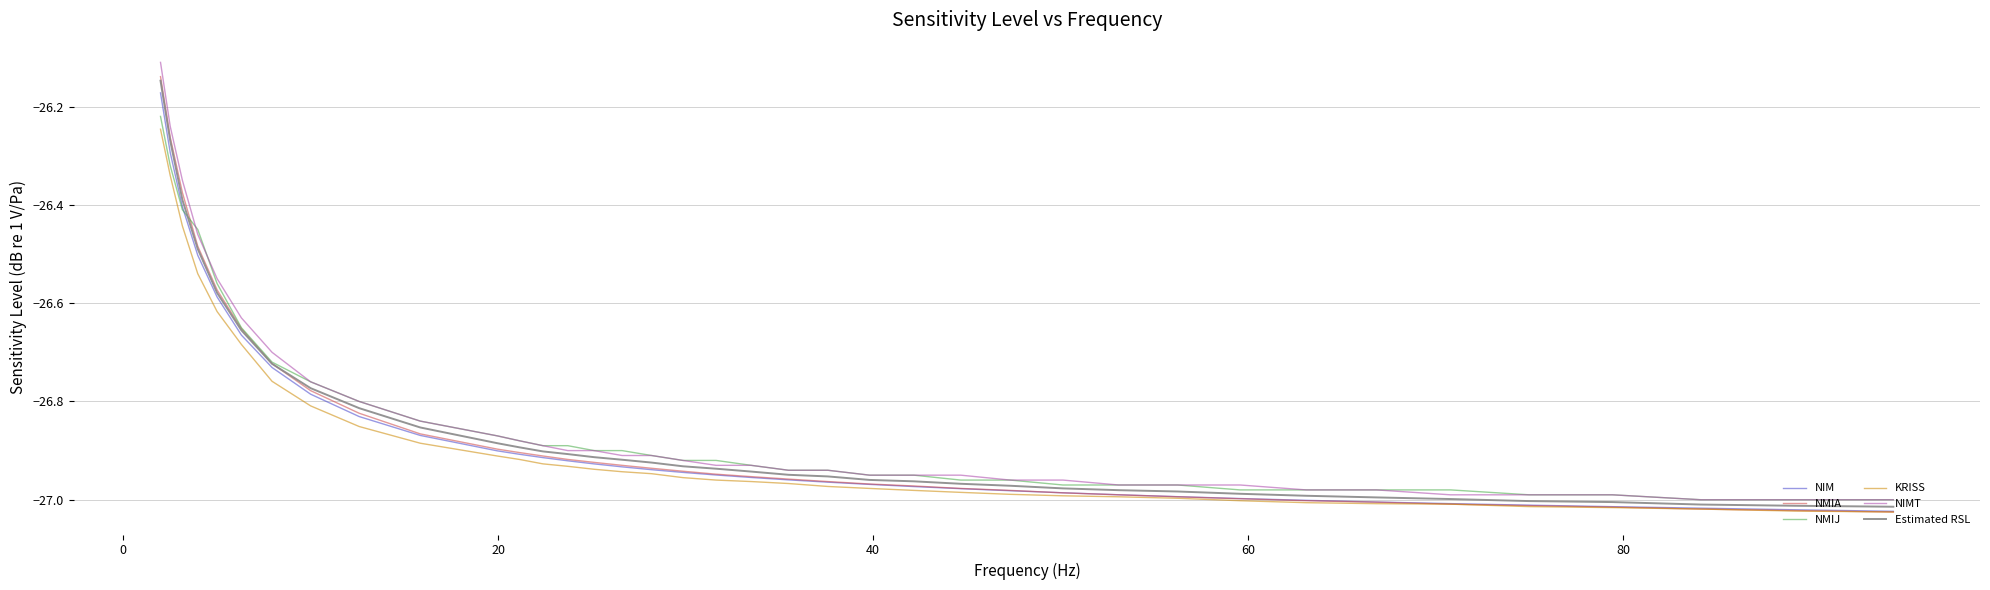

Which series has the widest spread of values?

NIMT